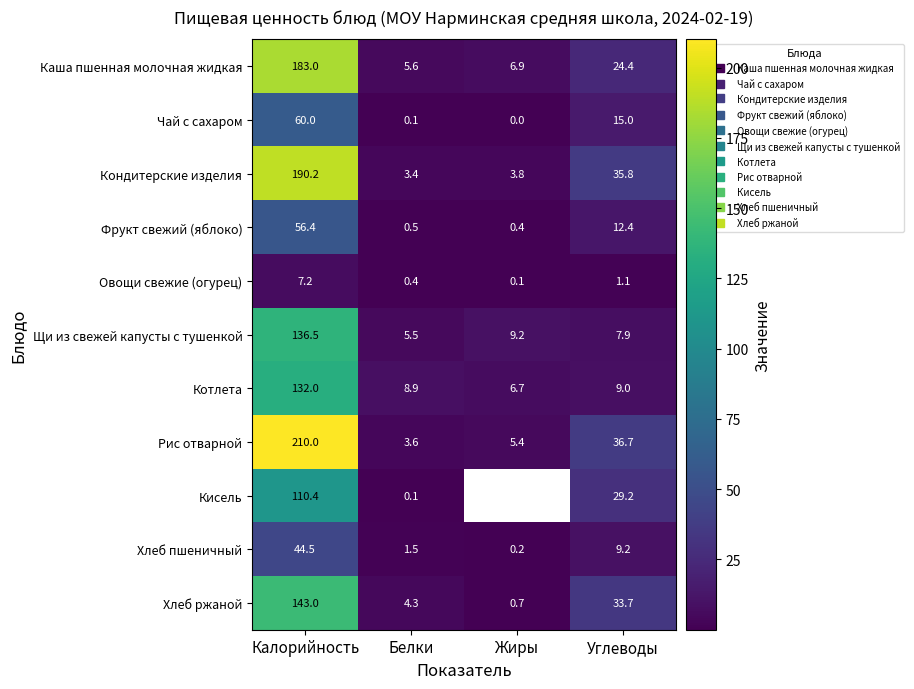

What is the difference between the Фрукт свежий (яблоко) values at Углеводы and Жиры?

12.0